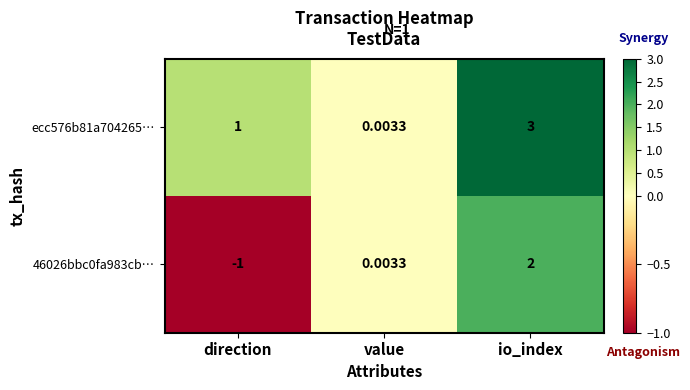

Where is ecc576b81a704265… nearest to the value 1?

direction